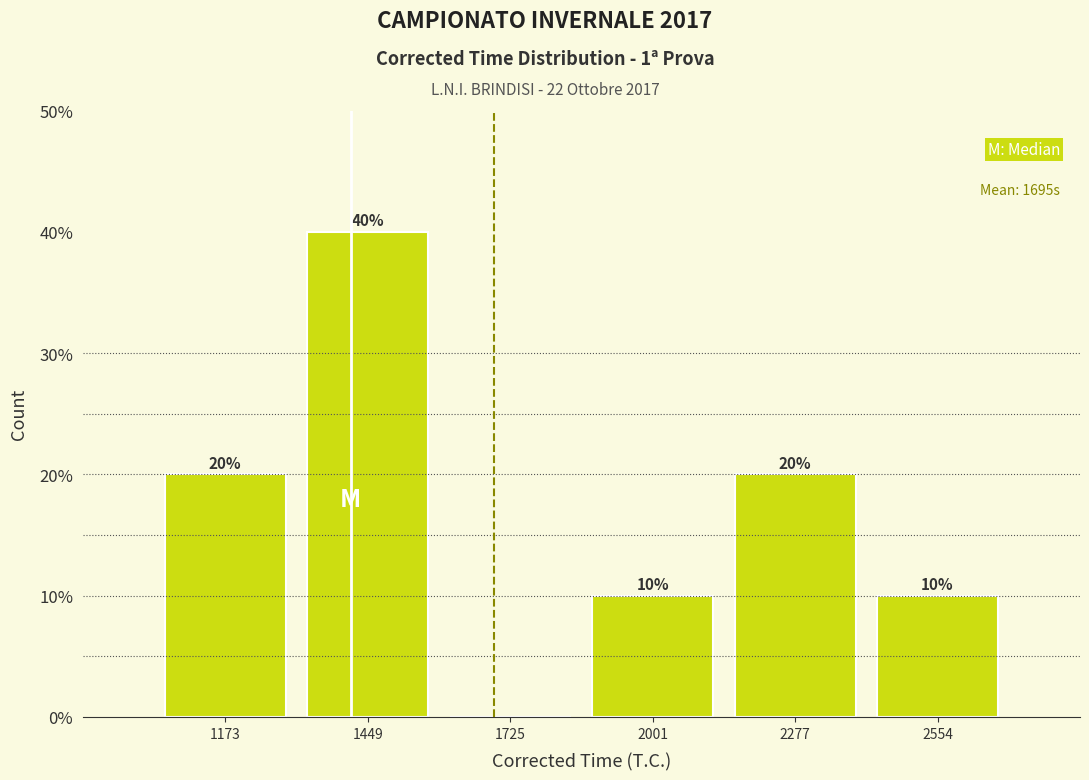

Which range on the x-axis has the tallest bar?

1300 to 1600